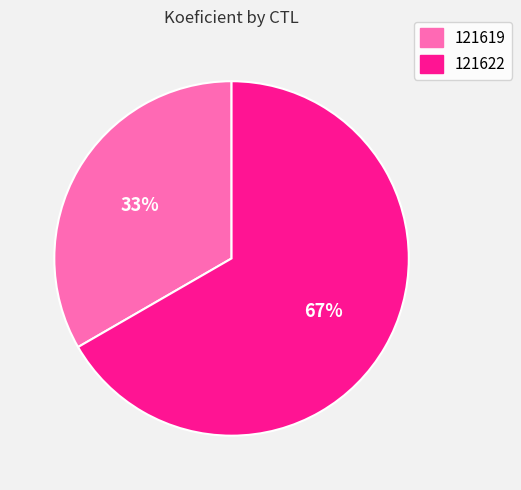

To the nearest percent, what is the average slice percentage?

50%